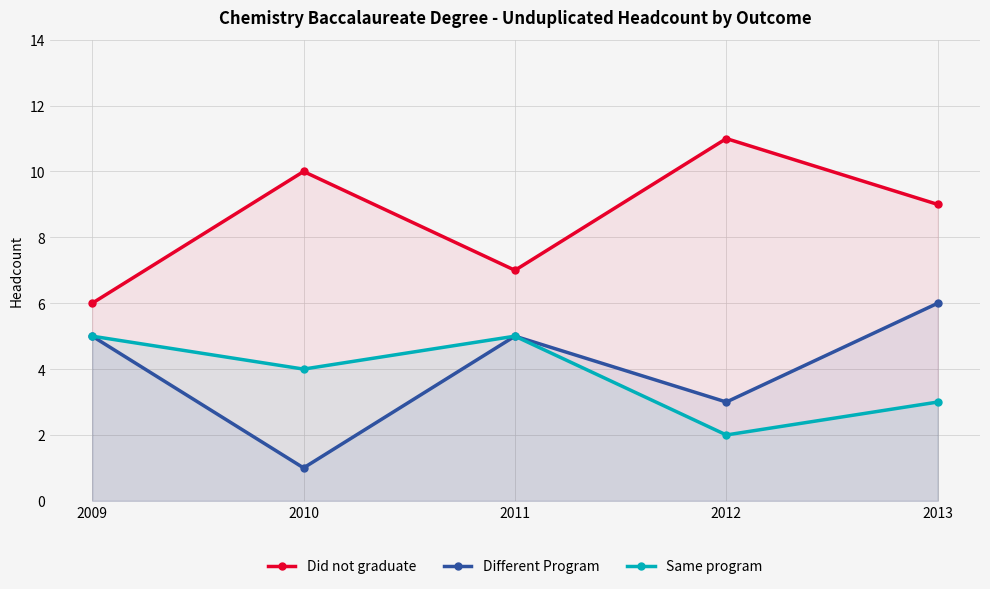

Does the chart display data point markers on the line(s)?

Yes